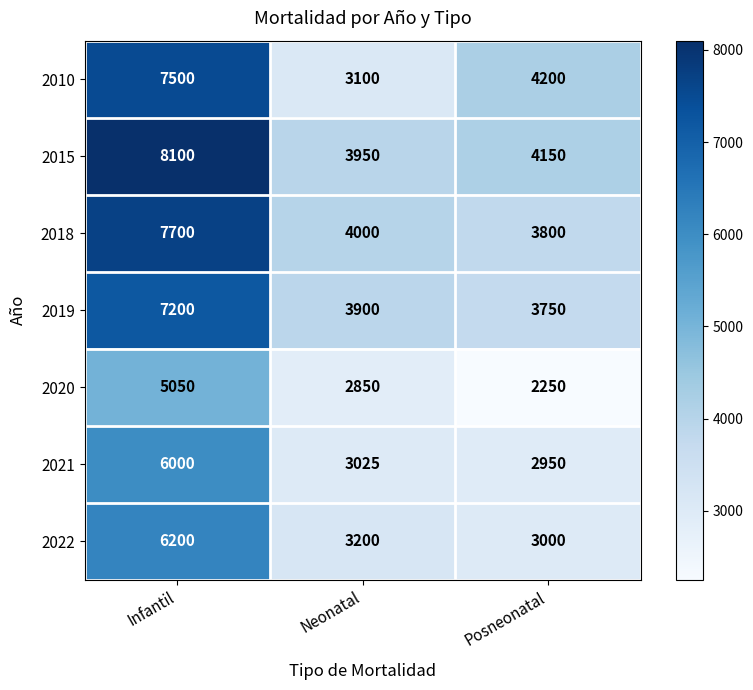

Count the number of categories in the chart.

3